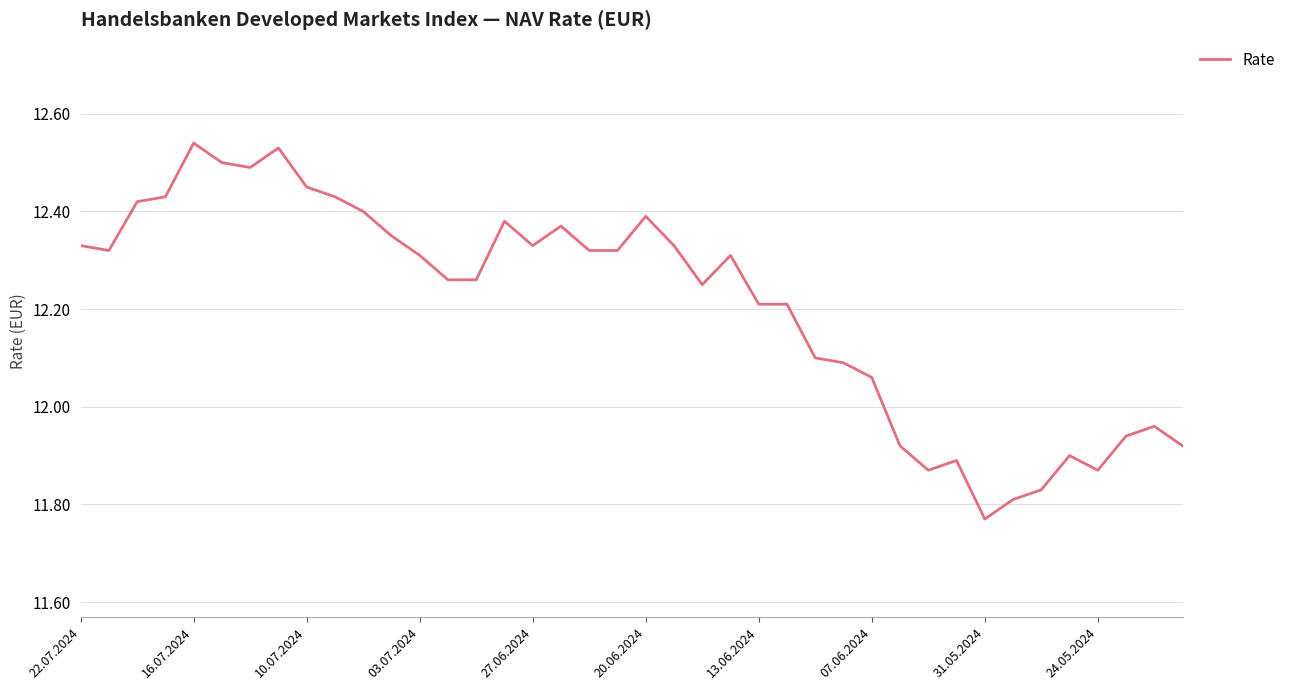

What is the difference between the maximum and minimum values?

0.8